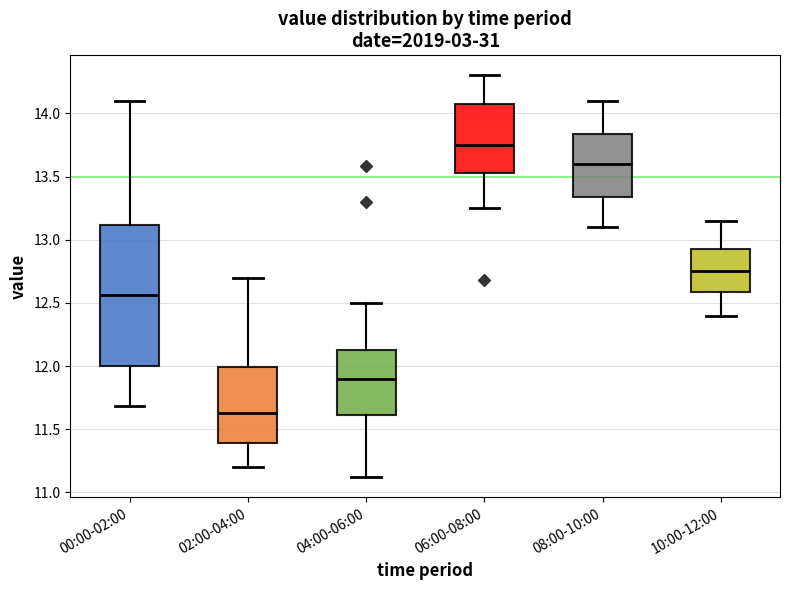

Which box's median line is the highest?

06:00-08:00